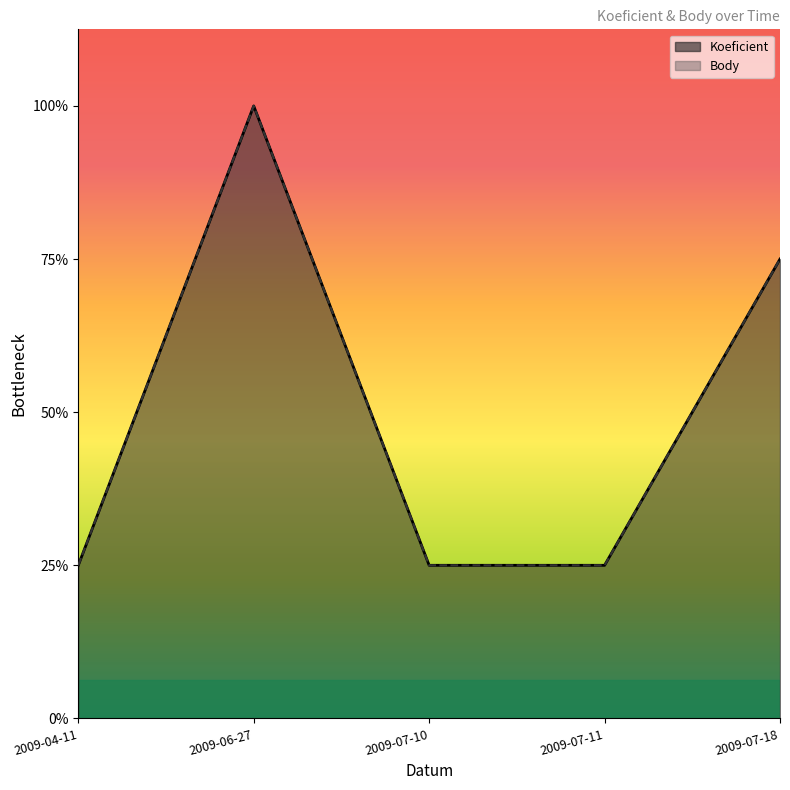

At which category is the sum across all series the highest?

2009-06-27